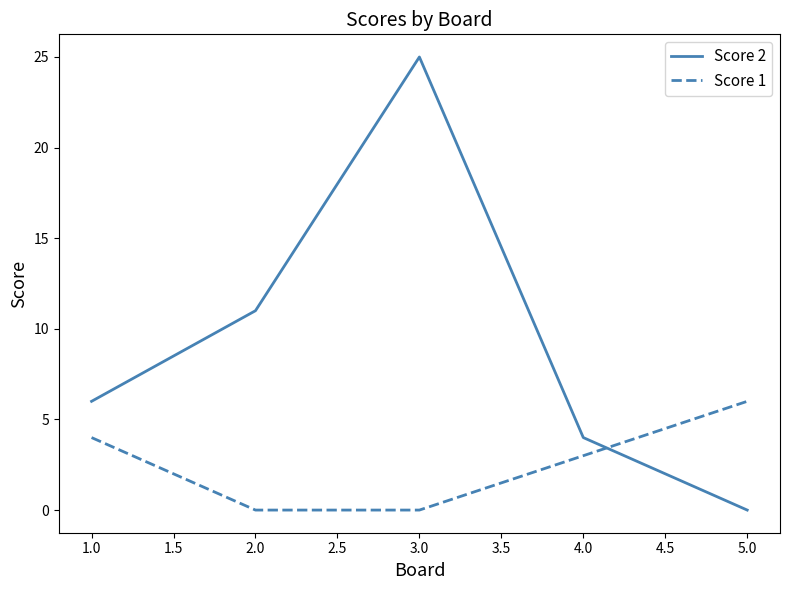

Between which two adjacent categories do Score 1 and Score 2 first intersect?

4.0 and 5.0